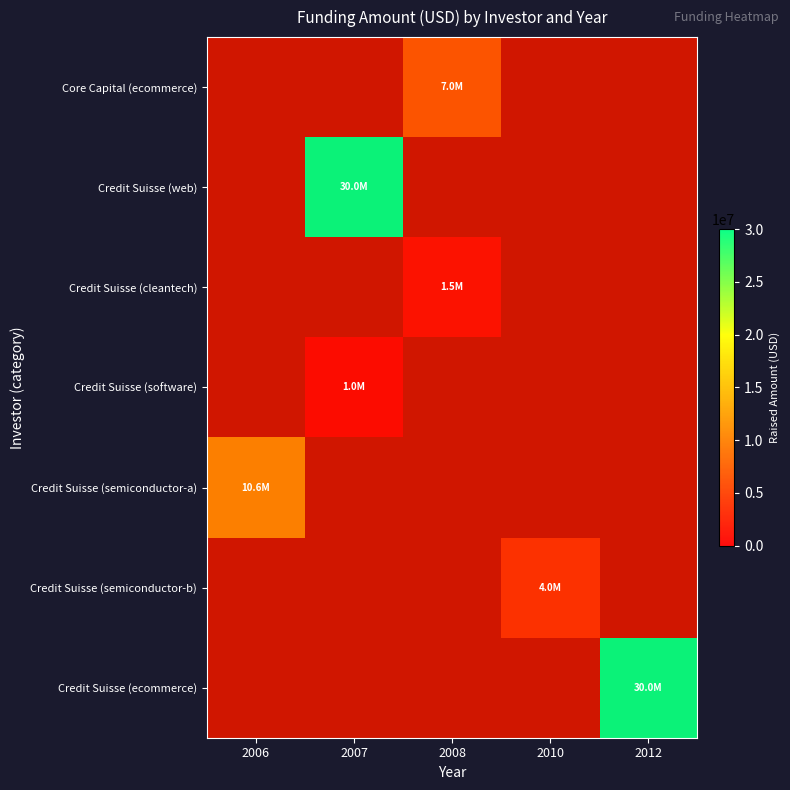

Is the value of Credit Suisse (software) at 2008 greater than the value of Credit Suisse (semiconductor-b) at 2012?

No